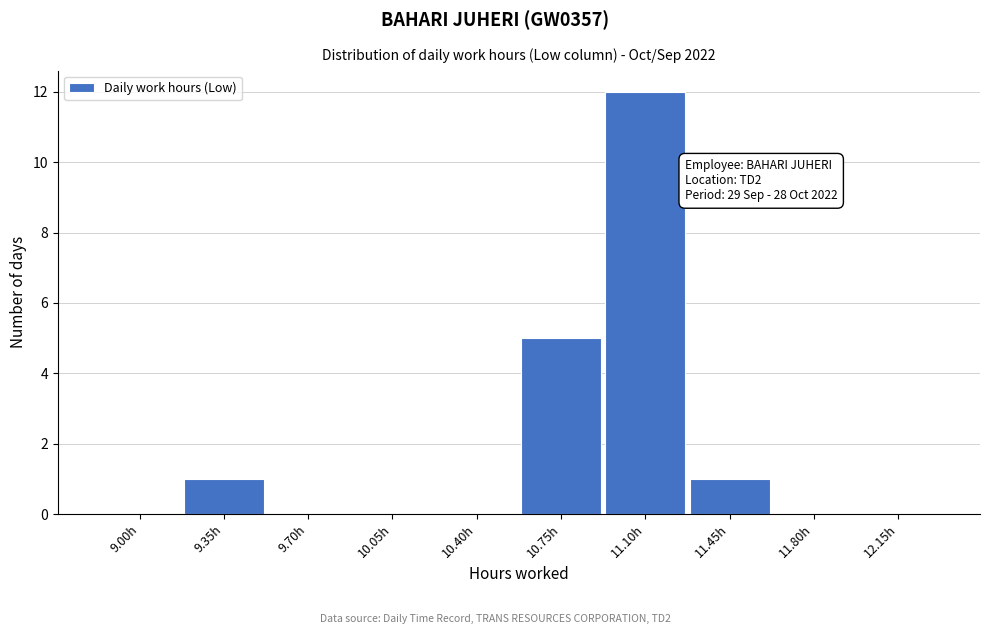

Reading left to right, transcribe all the data shown in this chart.

9.00h=0	9.35h=1	9.70h=0	10.05h=0	10.40h=0	10.75h=5	11.10h=12	11.45h=1	11.80h=0	12.15h=0